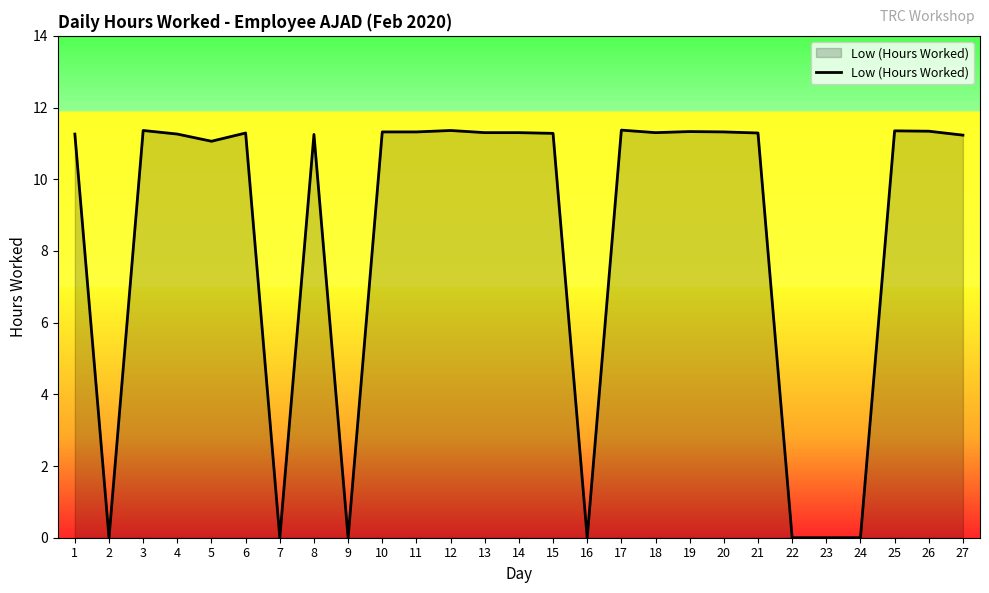

True or false: the data shows 11.3 at 26.

True